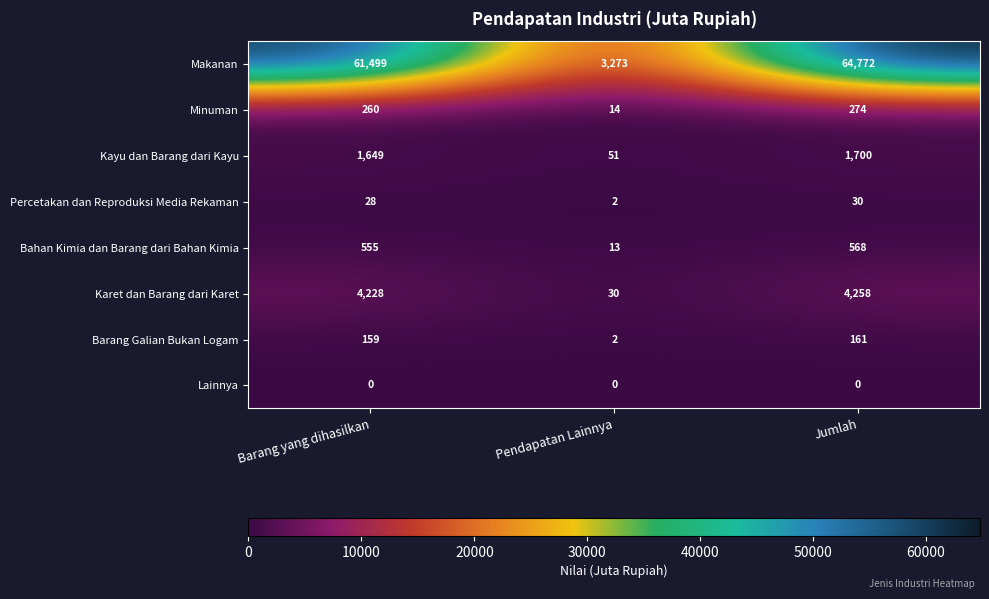

At Jumlah, list the series in order from largest to smallest.

Makanan, Karet dan Barang dari Karet, Kayu dan Barang dari Kayu, Bahan Kimia dan Barang dari Bahan Kimia, Minuman, Barang Galian Bukan Logam, Percetakan dan Reproduksi Media Rekaman, Lainnya